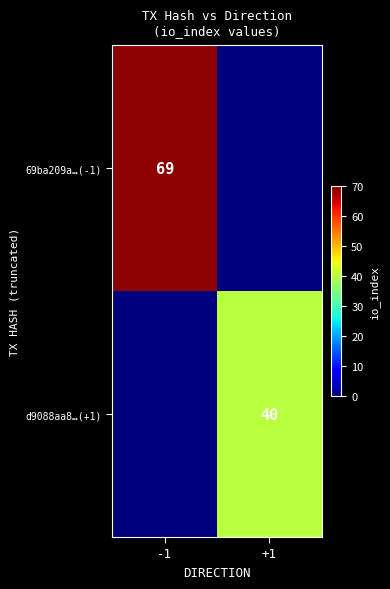

Is it true that 69ba209a…(-1) equals 44 at -1?

False